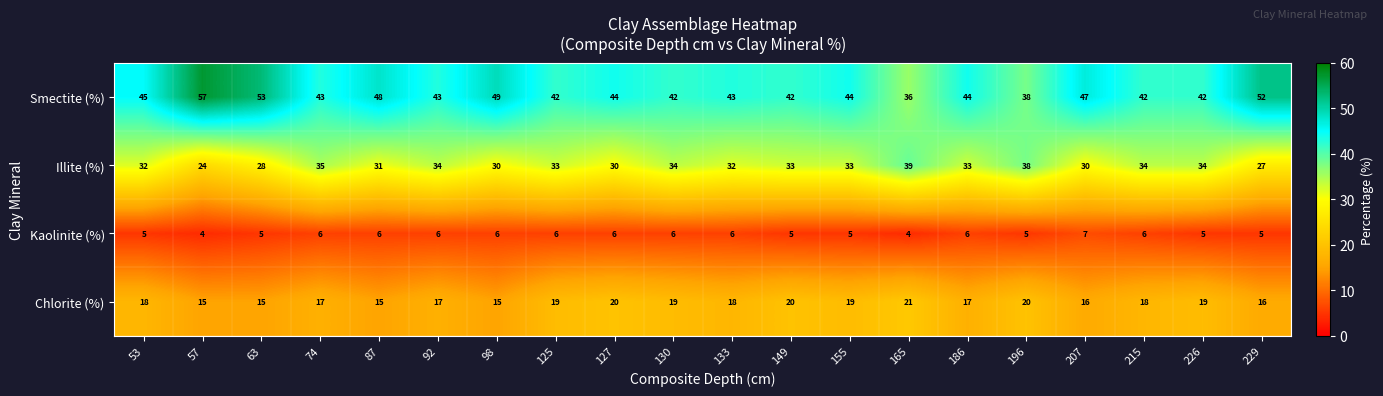

How many series are shown in this chart?

4